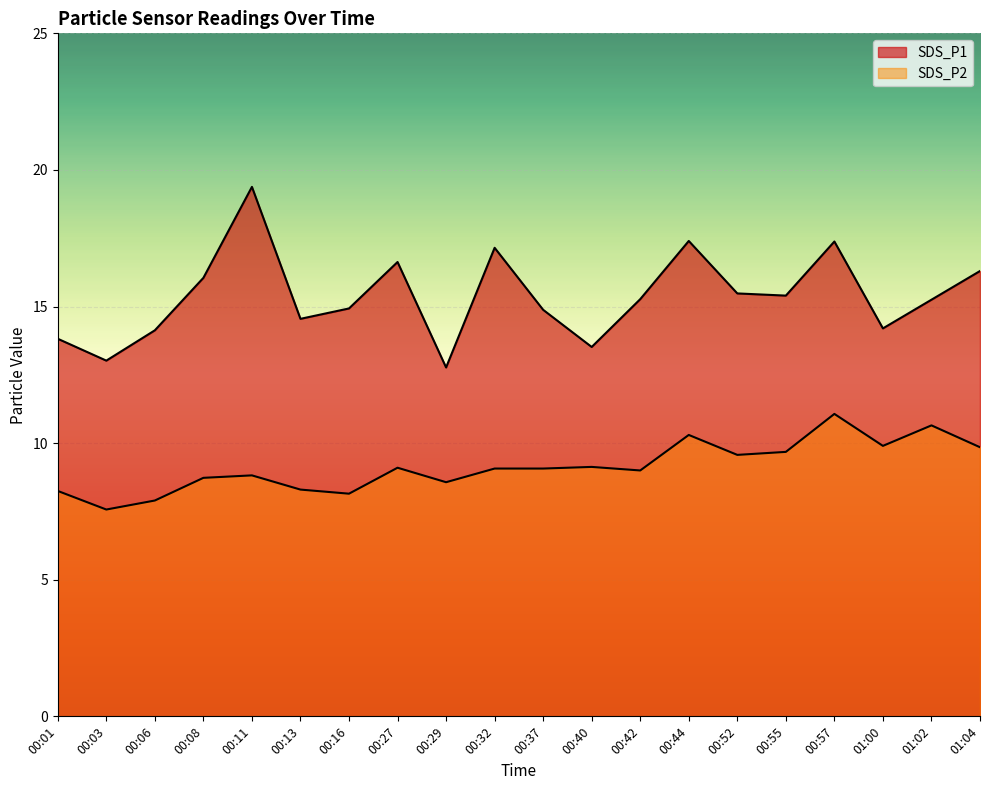

What is the difference between the maximum and minimum values in the SDS_P2 series?

3.5